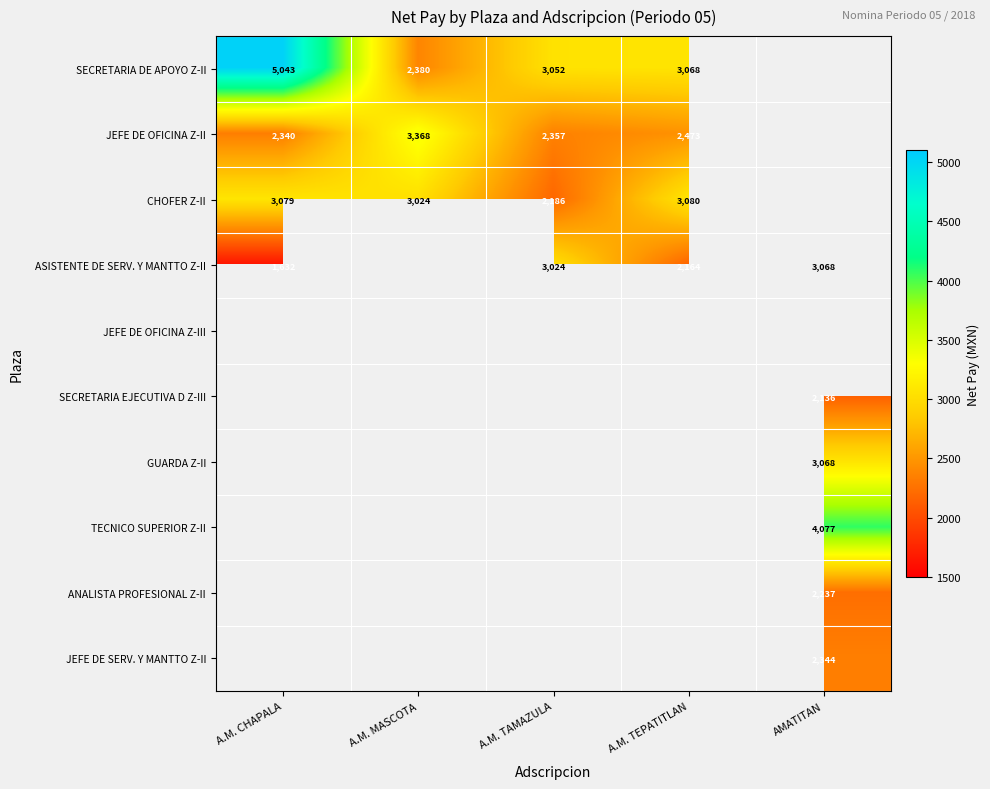

The value of ASISTENTE DE SERV. Y MANTTO Z-II at A.M. TAMAZULA is 3024.0. True or false?

True